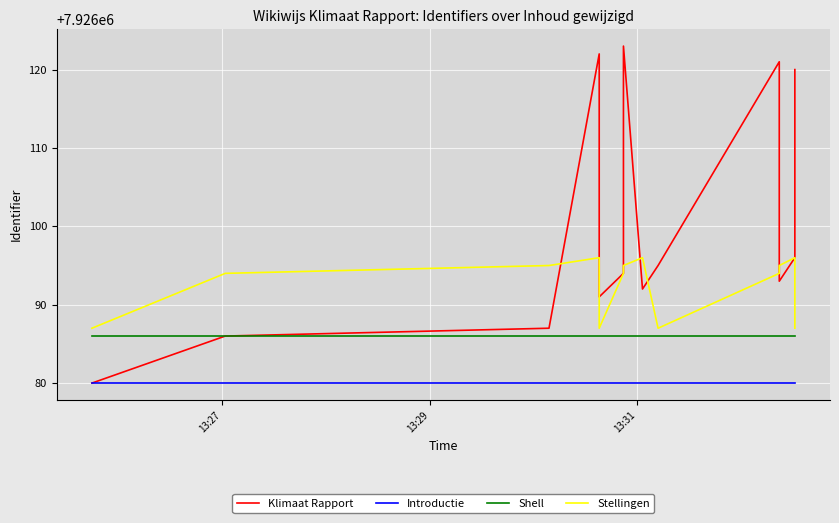

Which series has the widest spread of values?

Klimaat Rapport